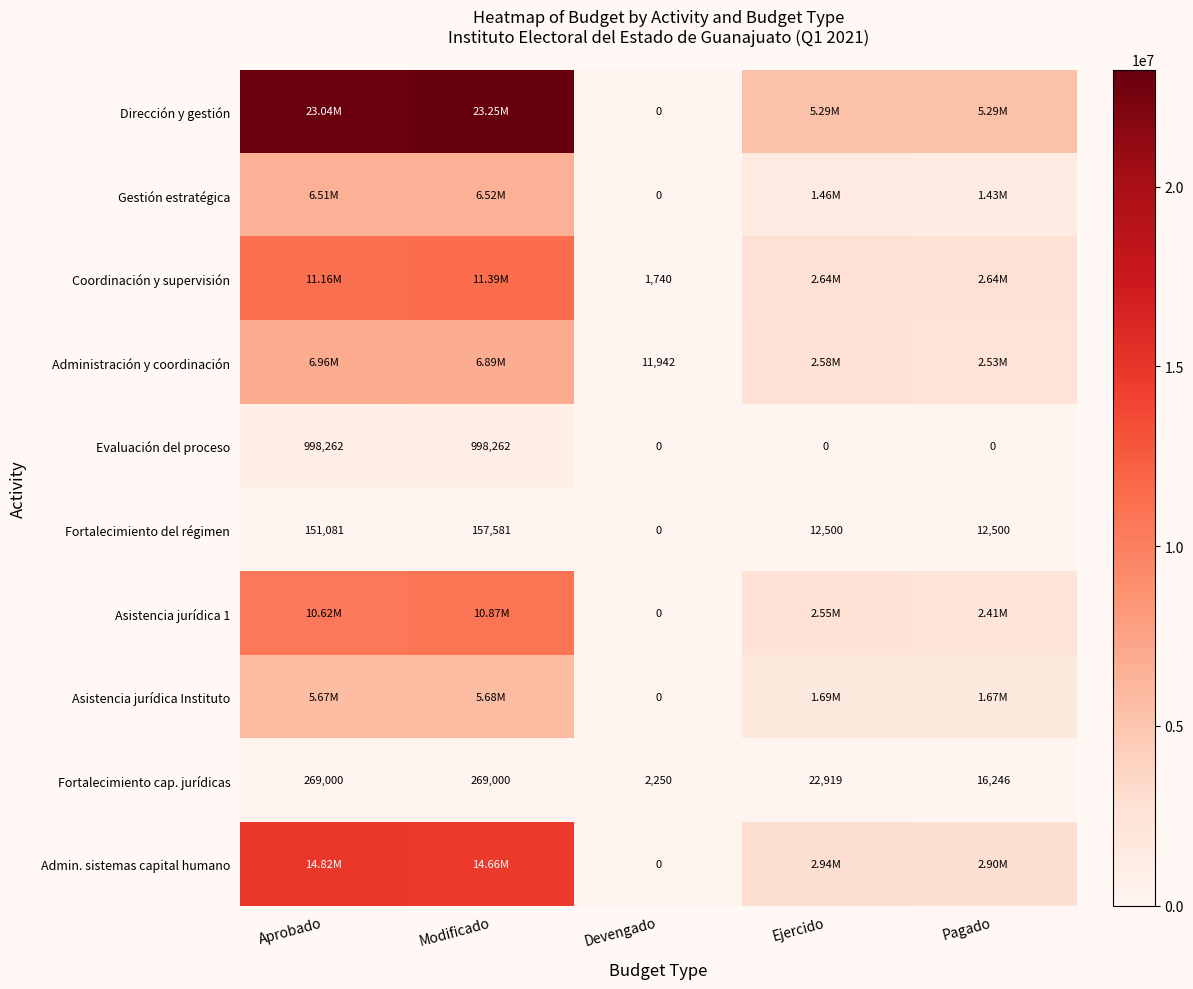

How many distinct data groups are displayed?

10